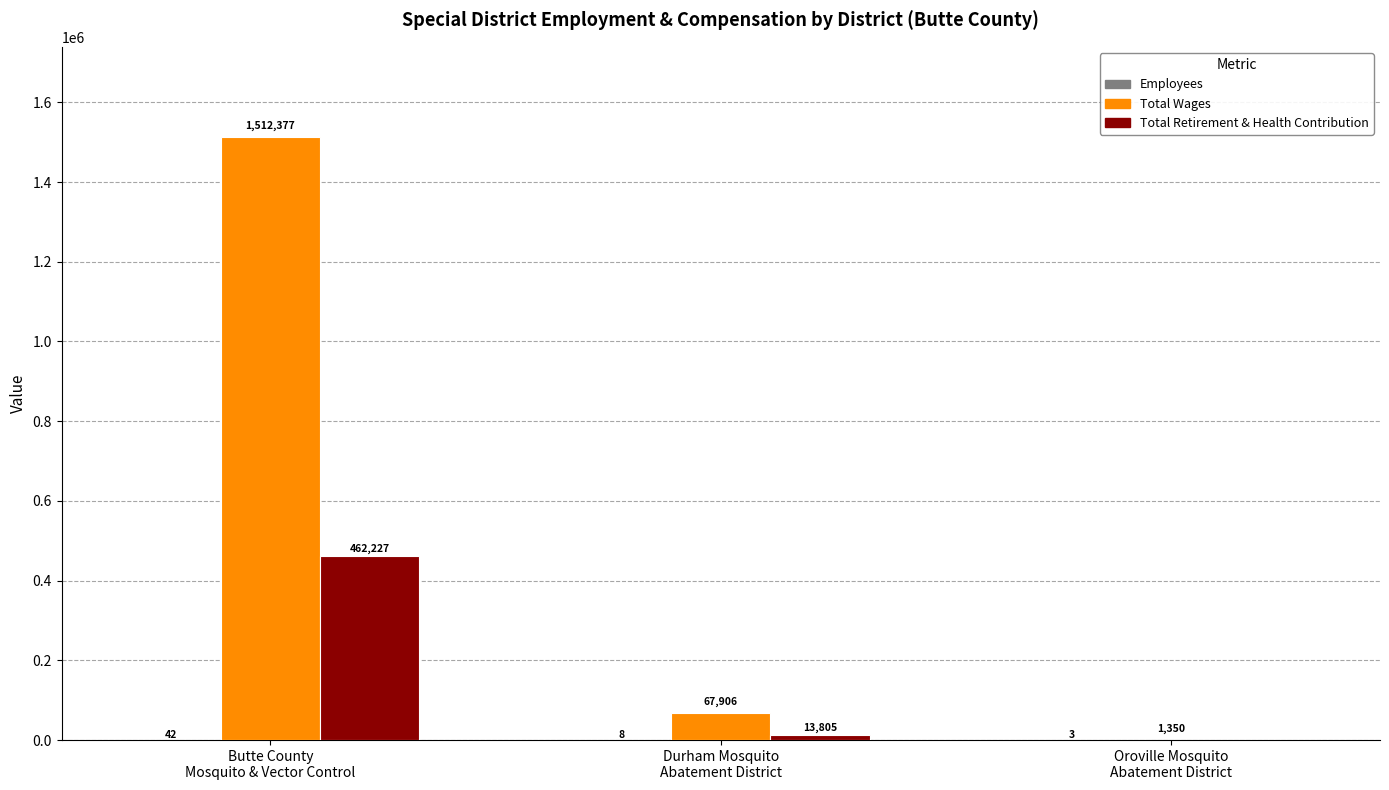

Which series has the largest total across all categories?

Total Wages